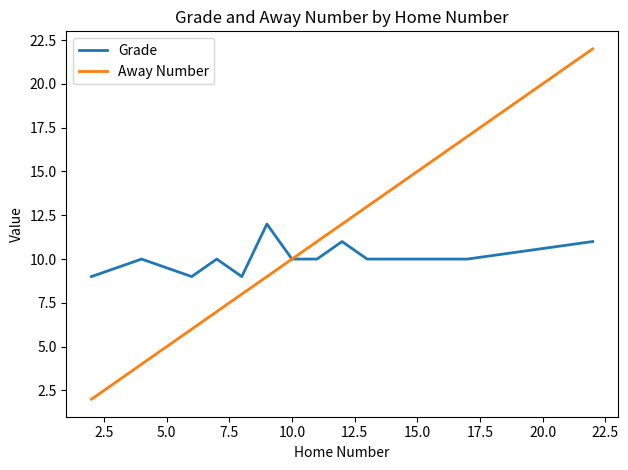

What is the sum of all Grade values?

121